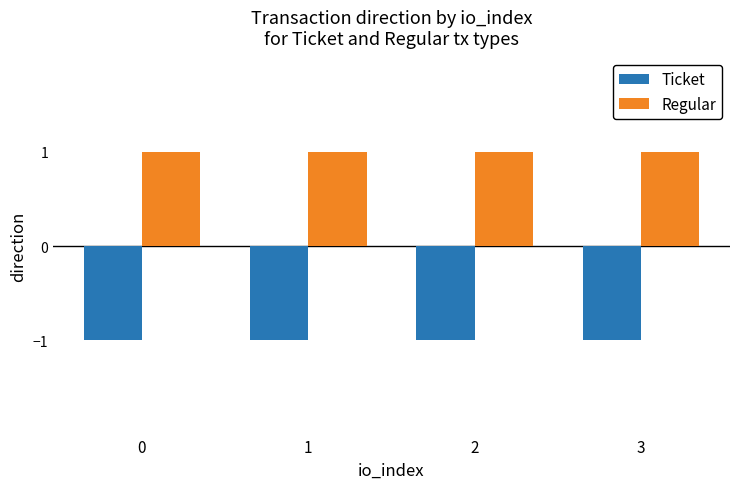

What are all the series names shown in the legend?

Ticket, Regular